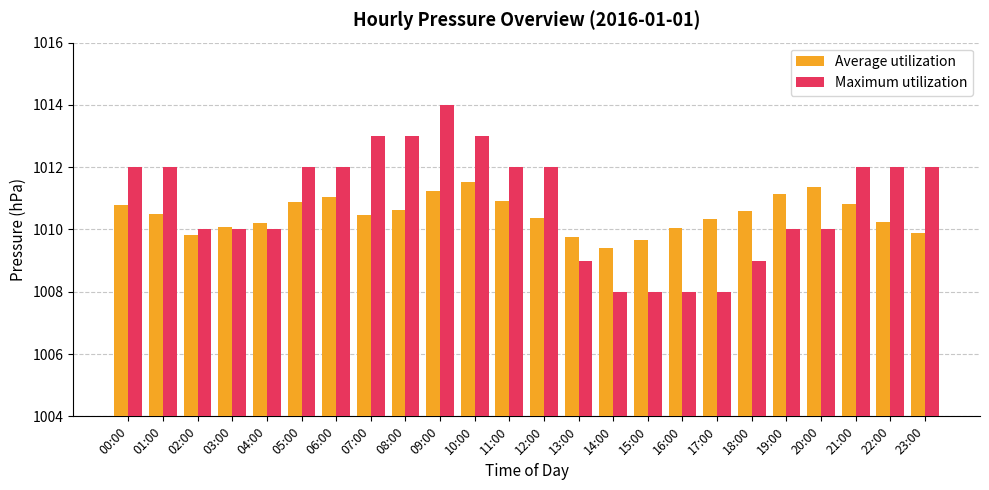

What is the greatest value displayed?

1014.0